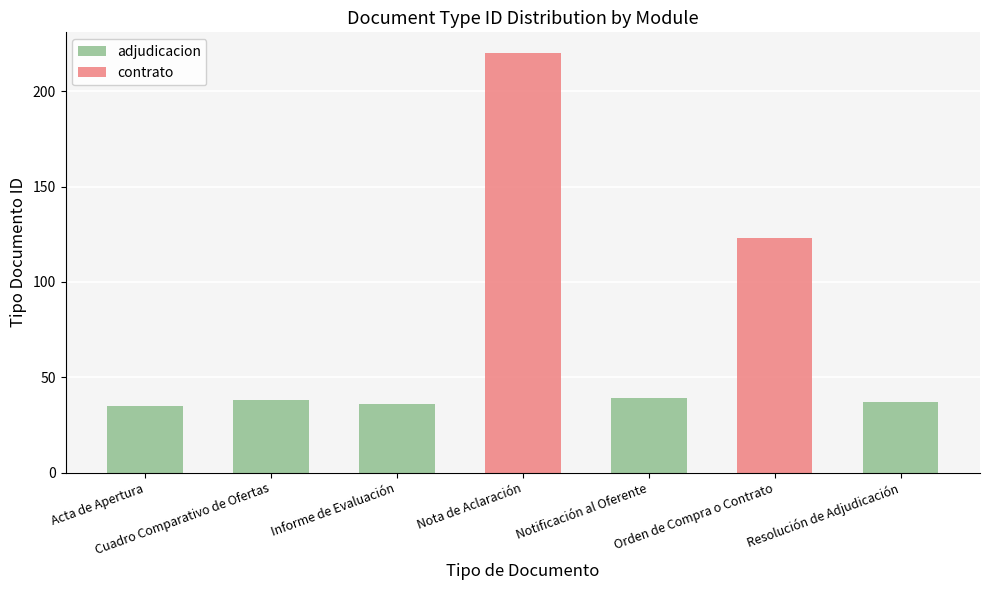

How many data points in adjudicacion are less than 36?

3